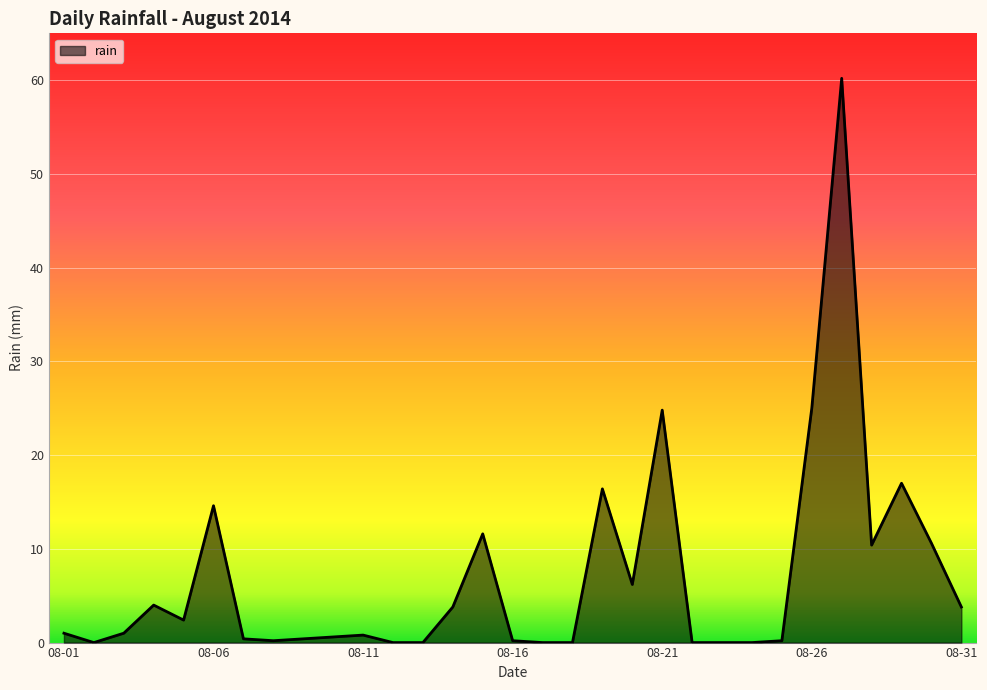

What is the maximum value shown in the chart?

60.2